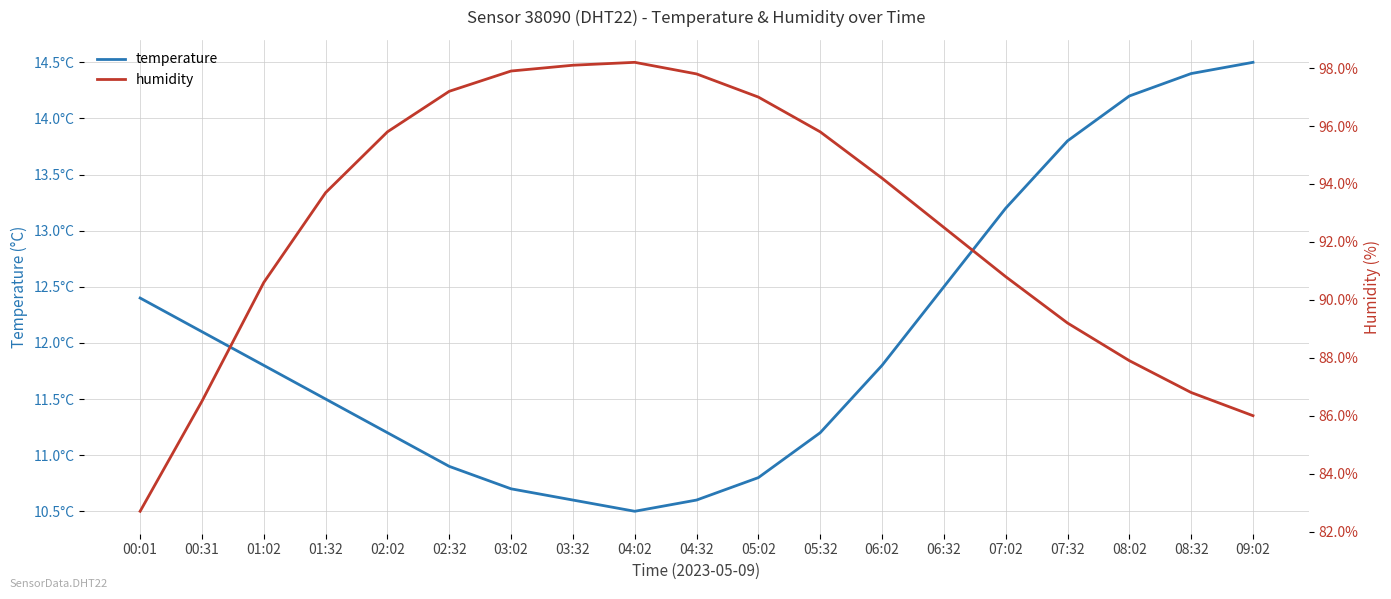

The humidity series shows 60.7 at 04:02. True or false?

False